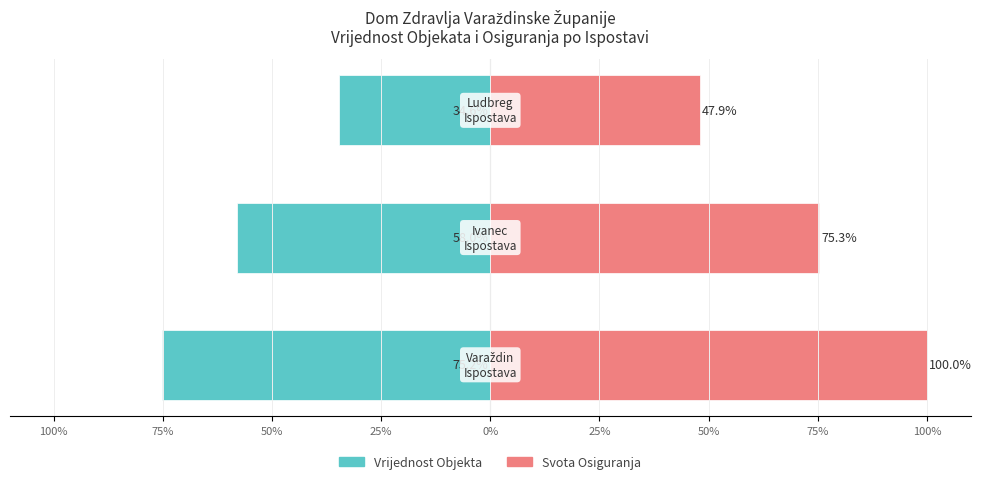

What is the sum of all Vrijednost Objekta values?

-167.8